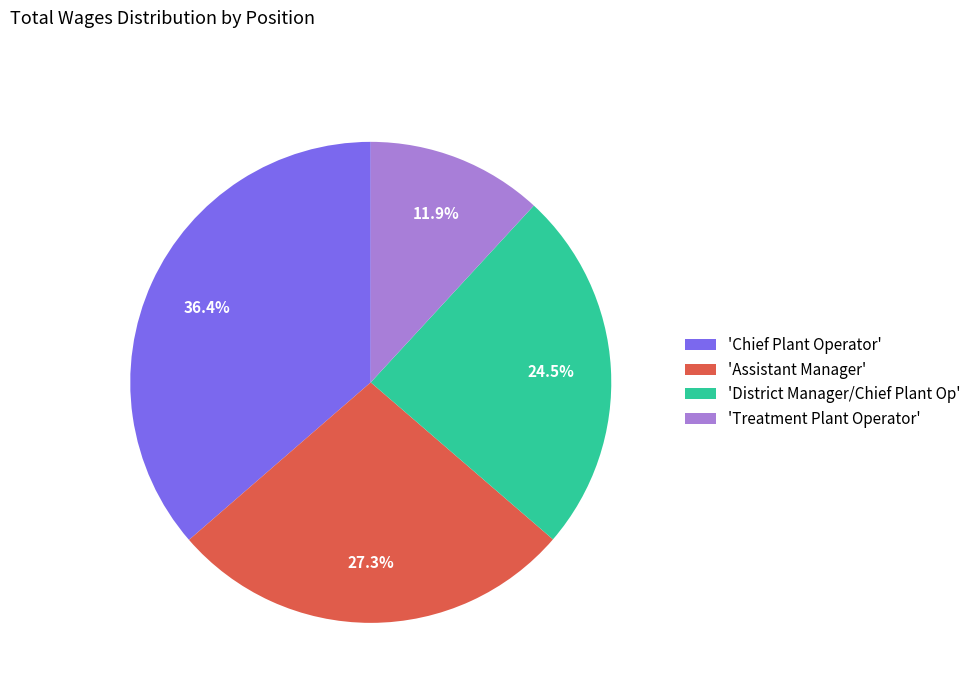

Rank the categories by value from lowest to highest.

'Treatment Plant Operator', 'District Manager/Chief Plant Op', 'Assistant Manager', 'Chief Plant Operator'